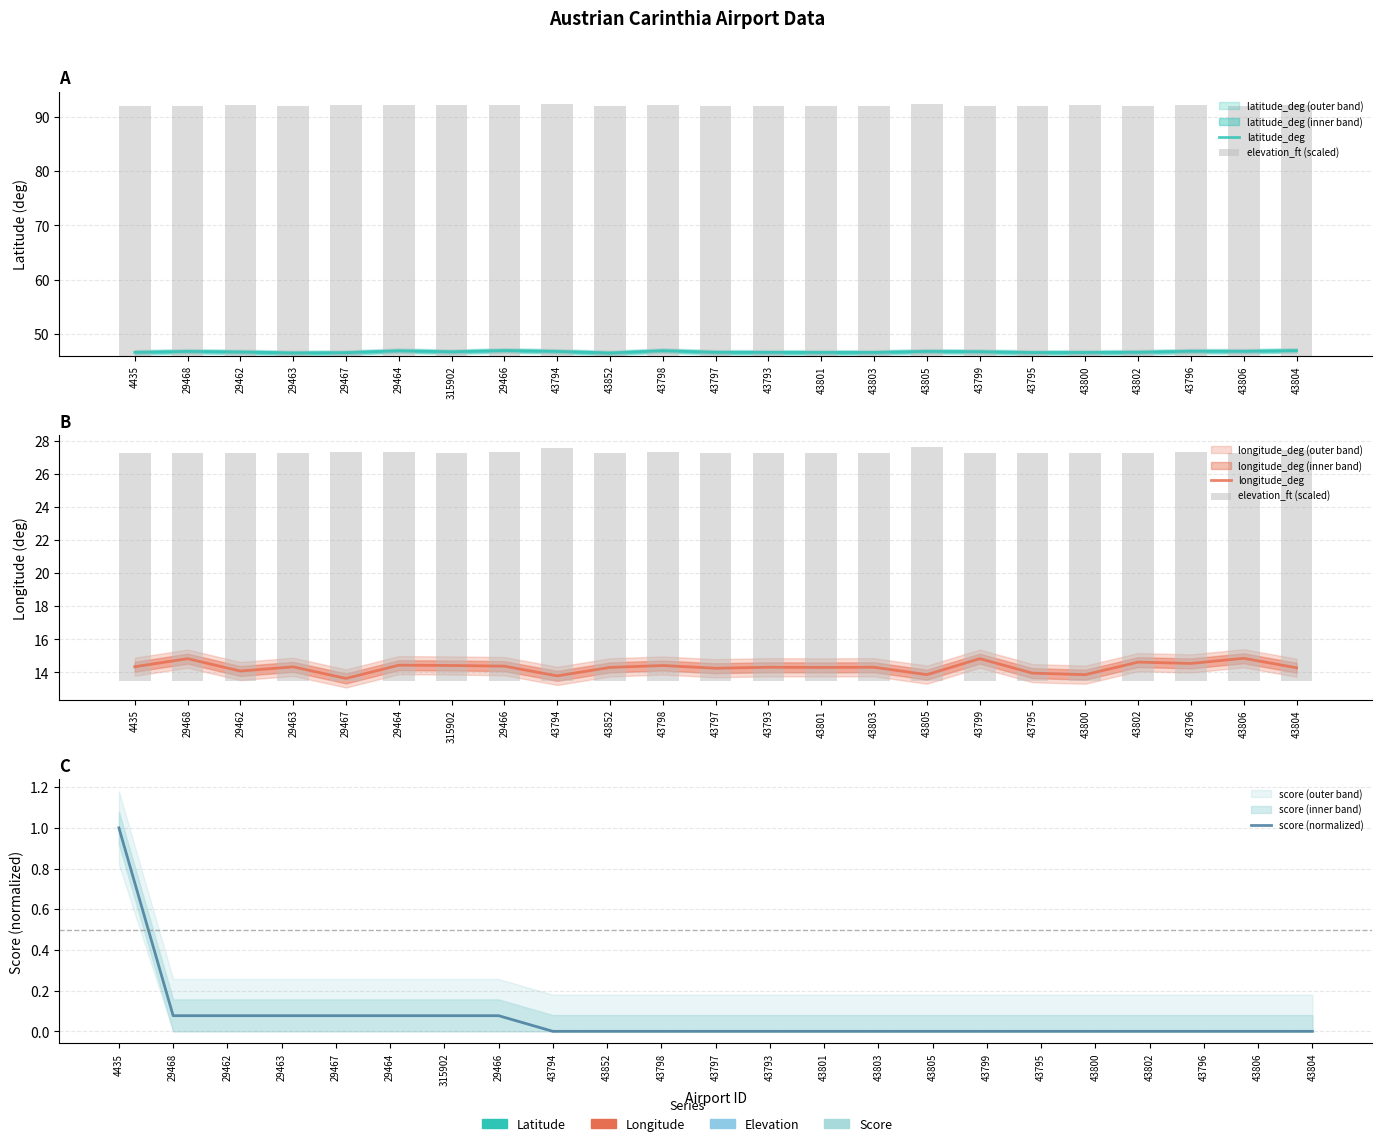

Is it true that longitude_deg equals 13.9 at 43805?

True